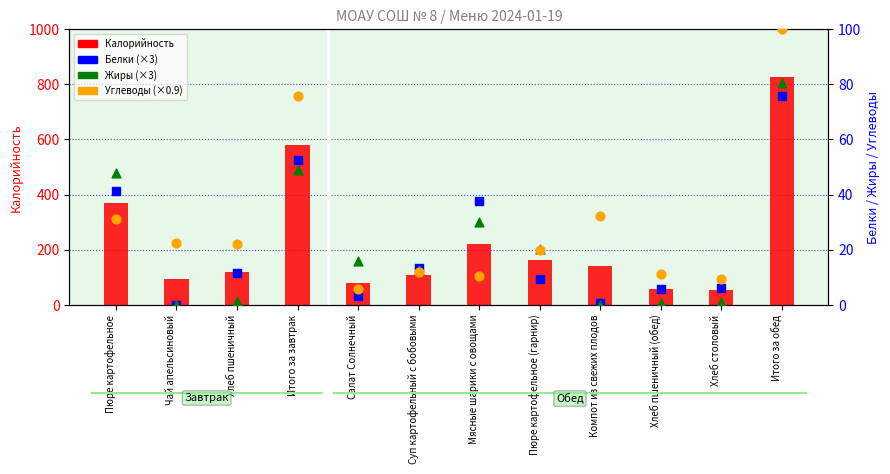

Which series contains the lowest Y value?

Белки (×3)